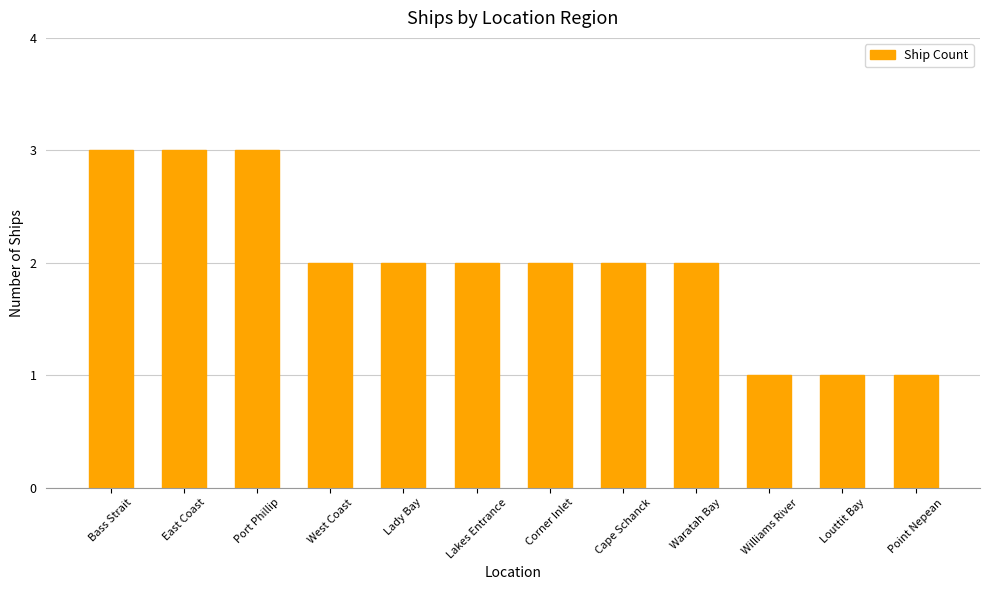

Reading left to right, what are all the values shown in this chart?

Bass Strait=3	East Coast=3	Port Phillip=3	West Coast=2	Lady Bay=2	Lakes Entrance=2	Corner Inlet=2	Cape Schanck=2	Waratah Bay=2	Williams River=1	Louttit Bay=1	Point Nepean=1